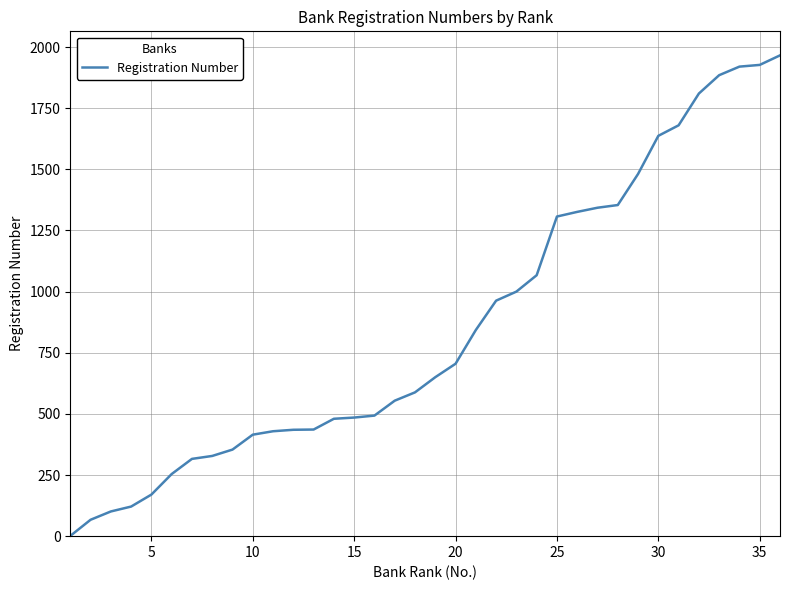

Count the number of data series in this chart.

1